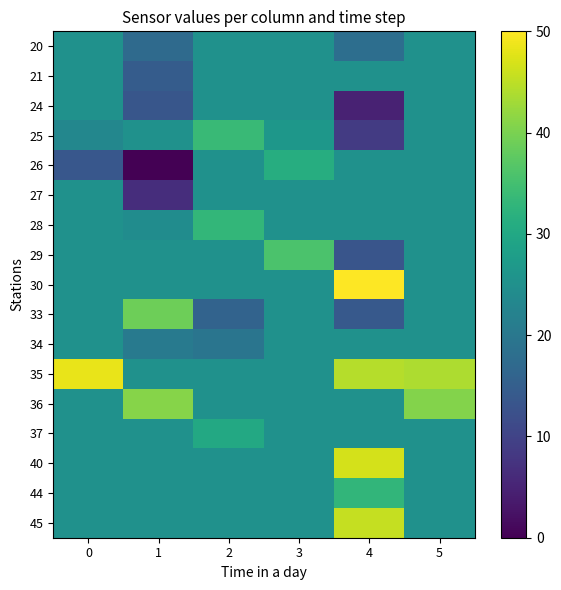

What is the spread (max minus min) of values at 0?

34.8